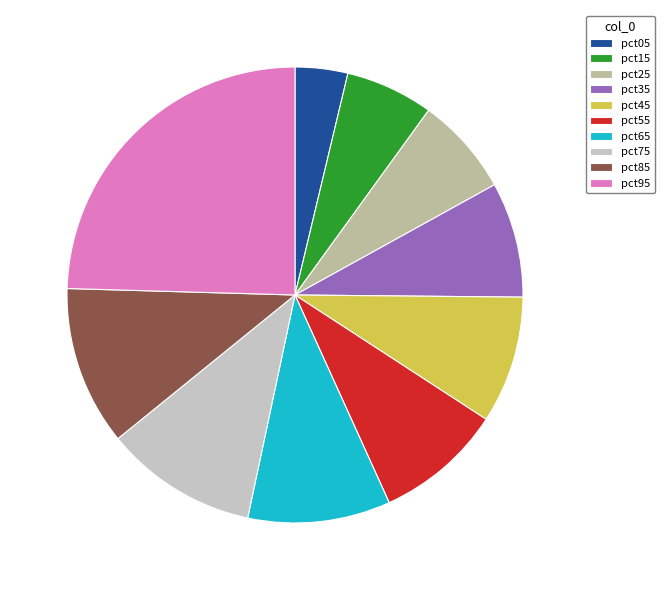

How many segments does this pie chart have?

10